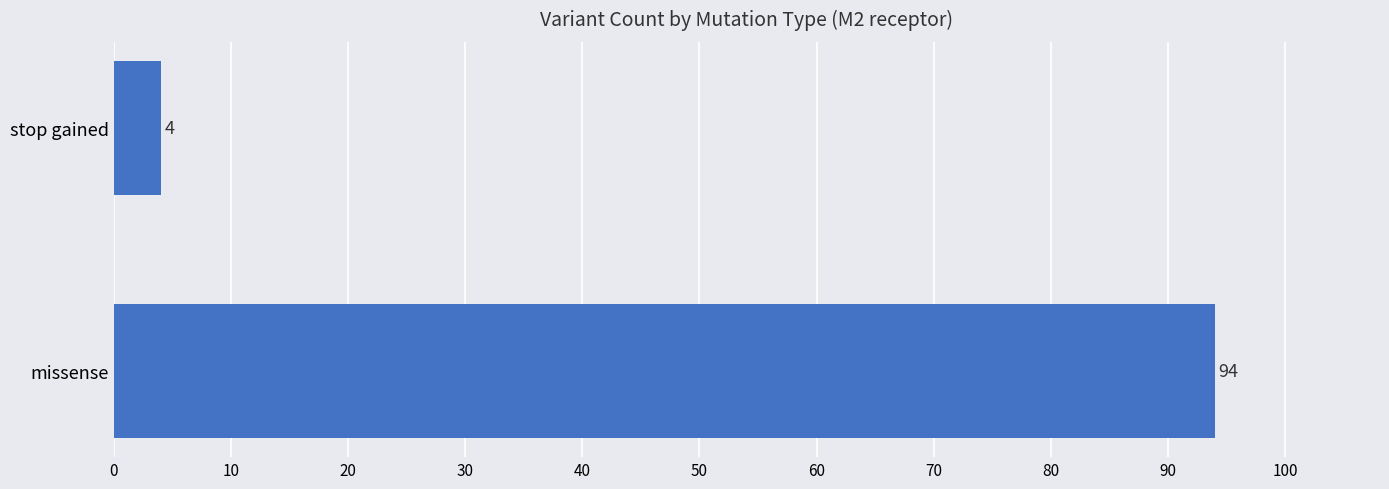

Is it true that the value at missense is 94?

True